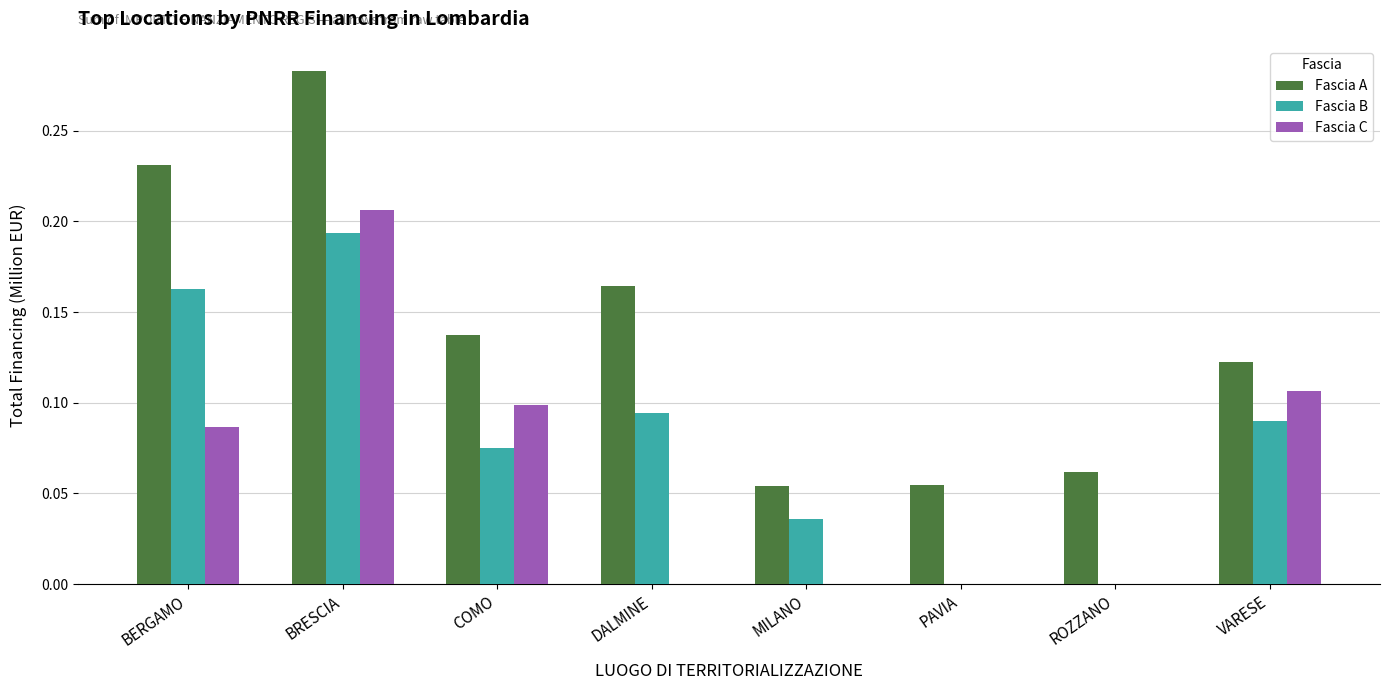

Between BRESCIA and VARESE, which series saw the biggest shift?

Fascia A